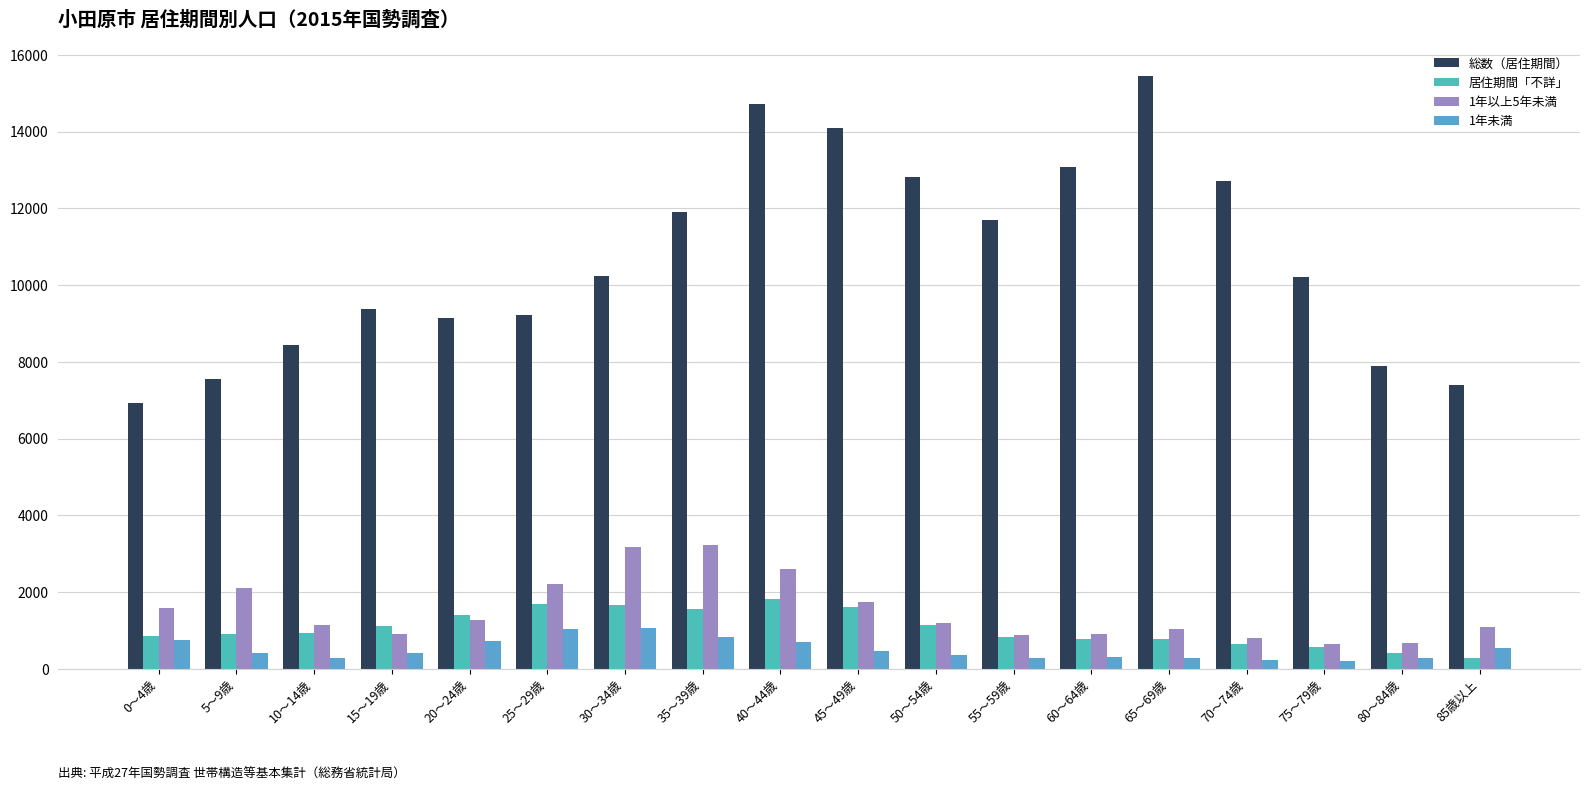

Reading right to left, list all the values displayed in this chart.

総数（居住期間）: 7400	7892	10209	12727	15461	13069	11692	12811	14104	14715	11899	10245	9215	9132	9376	8434	7565	6917
居住期間「不詳」: 290	422	566	660	787	790	839	1133	1606	1832	1569	1657	1697	1402	1107	943	920	862
1年以上5年未満: 1089	662	653	799	1028	905	889	1190	1749	2607	3217	3185	2203	1279	905	1152	2100	1584
1年未満: 540	296	218	231	290	297	276	362	454	709	843	1058	1042	738	424	275	421	750